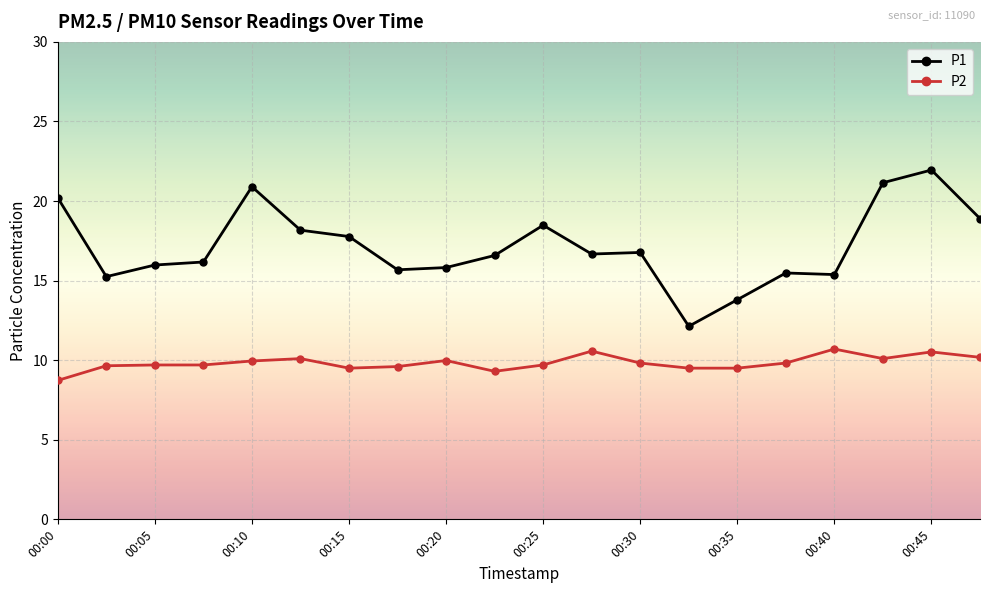

Which series has the widest spread of values?

P1